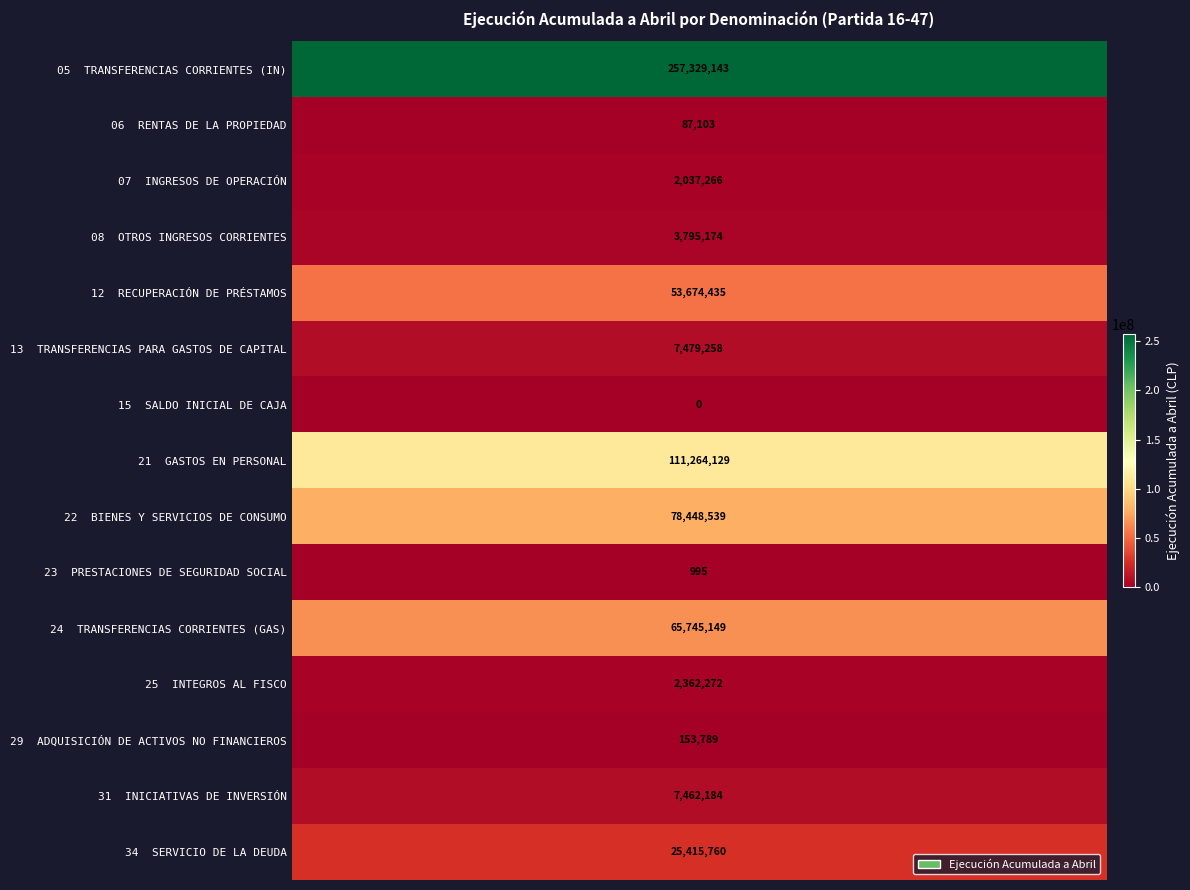

What is the average value of the 23 PRESTACIONES DE SEGURIDAD SOCIAL series?

995